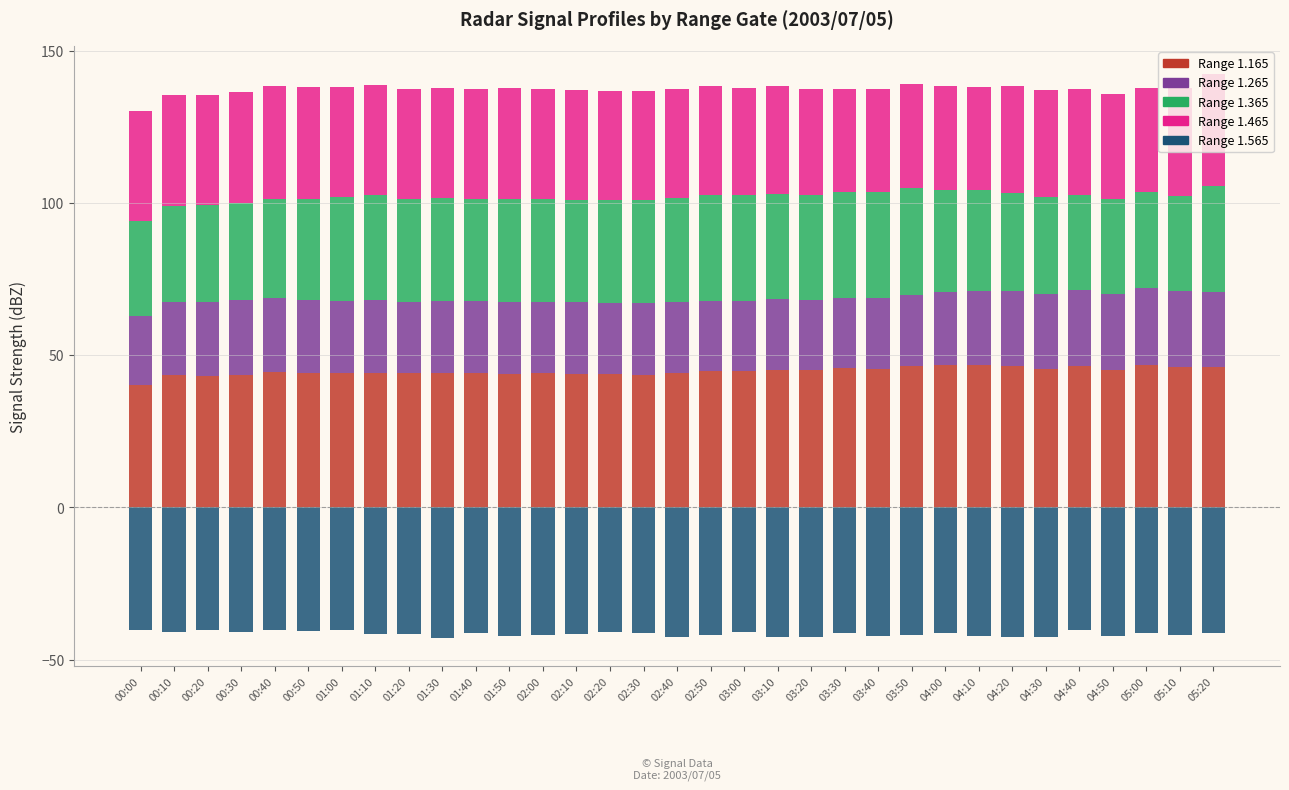

At which label does 1.465 reach its peak?

00:40